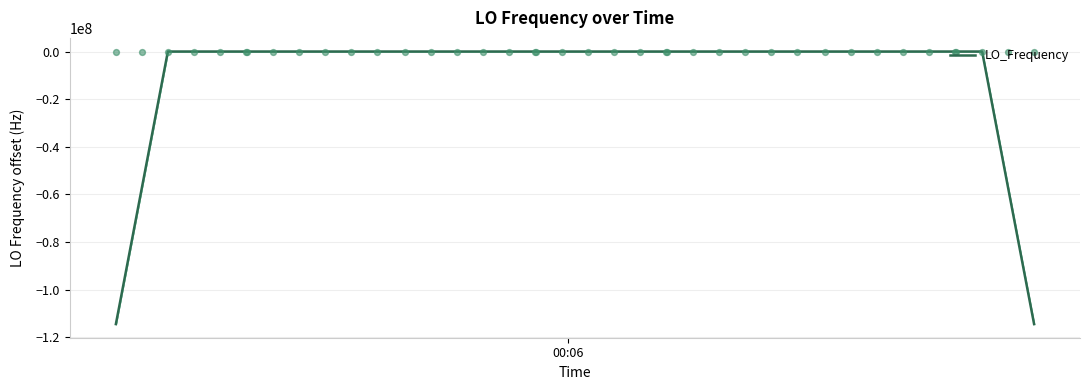

What is the minimum value for LO_Frequency?

-114418799.8